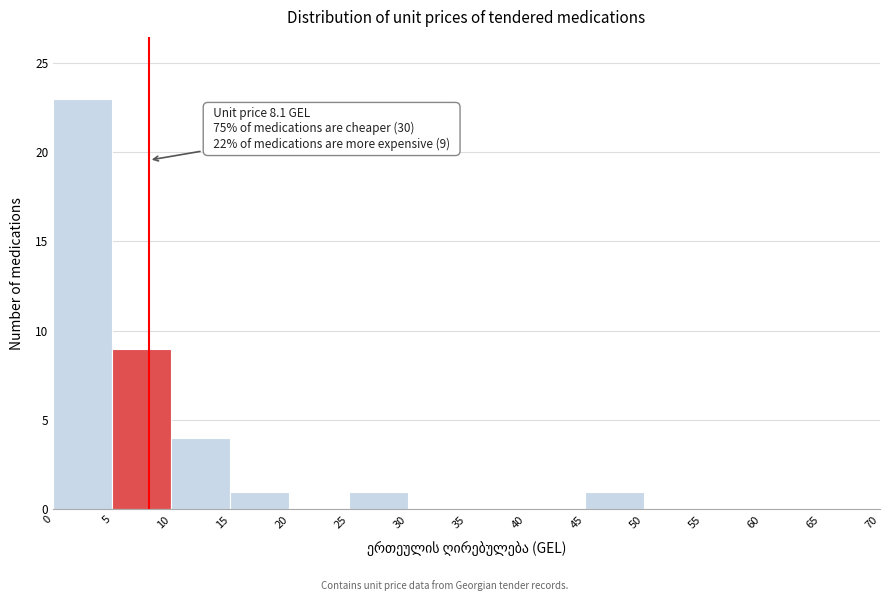

Which range on the x-axis has the tallest bar?

0 to 5